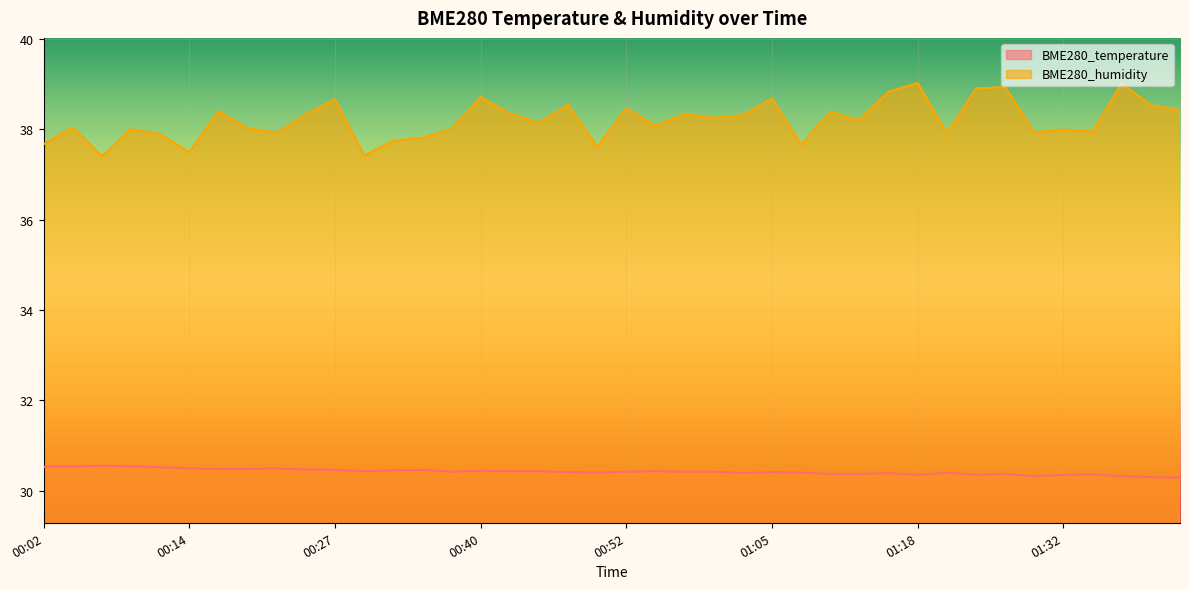

At how many categories does at least one series exceed 31?

40